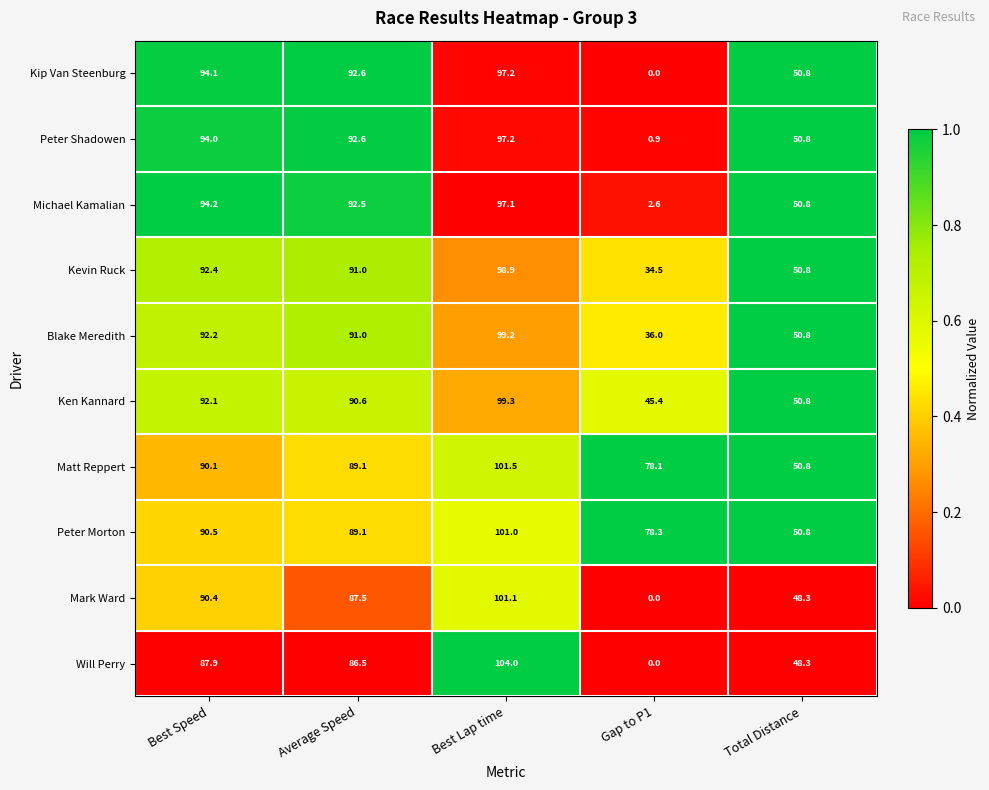

At which label does Michael Kamalian reach its minimum?

Gap to P1